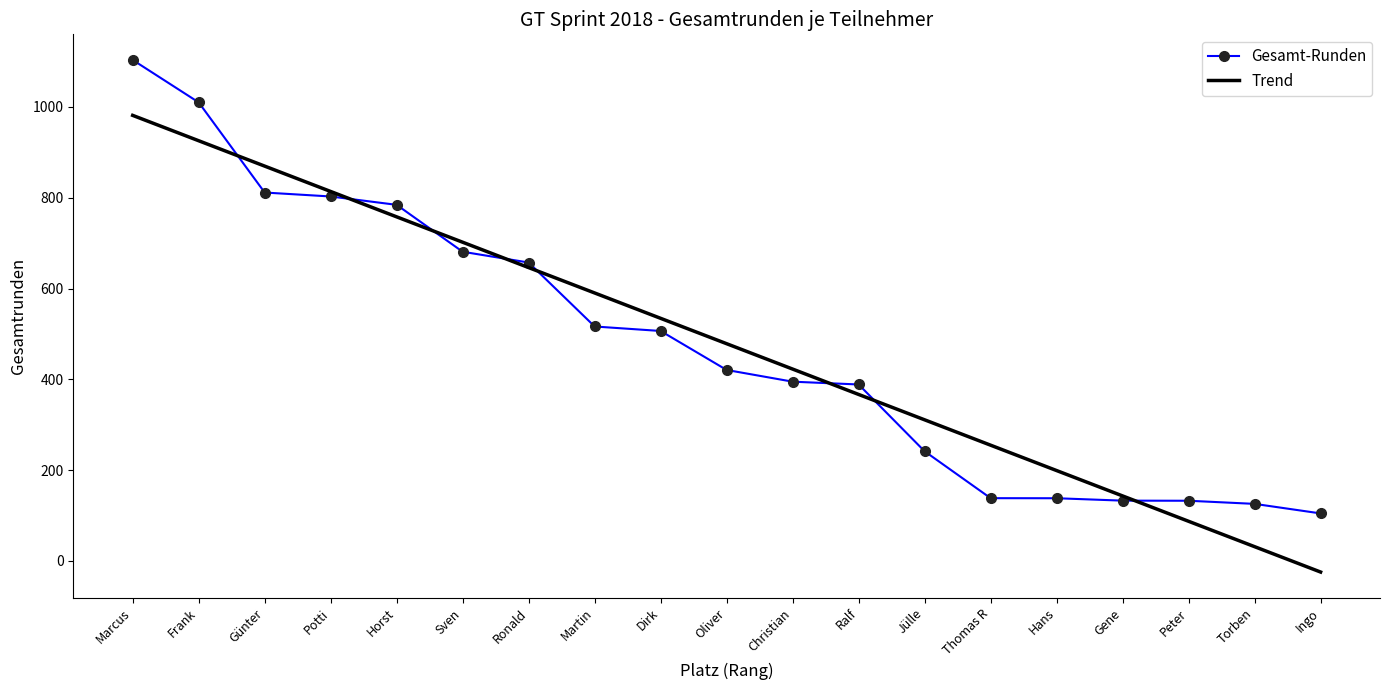

The value at Frank is 1010.0. True or false?

True